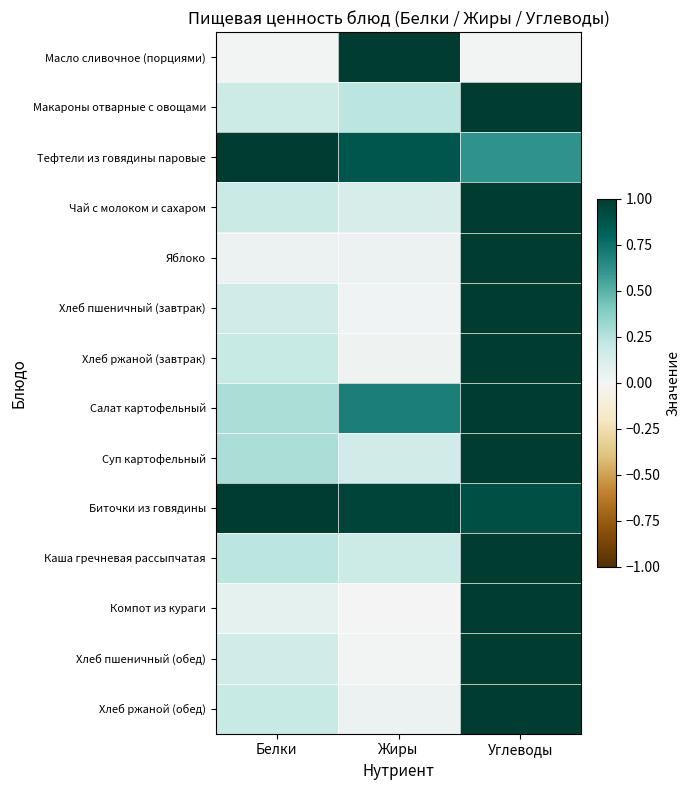

Reading right to left, extract all data points from this chart.

Масло сливочное (порциями): Углеводы=0.0	Жиры=1.0	Белки=0.0
Макароны отварные с овощами: Углеводы=1.0	Жиры=0.2	Белки=0.2
Тефтели из говядины паровые: Углеводы=0.6	Жиры=0.9	Белки=1.0
Чай с молоком и сахаром: Углеводы=1.0	Жиры=0.1	Белки=0.2
Яблоко: Углеводы=1.0	Жиры=0.0	Белки=0.0
Хлеб пшеничный (завтрак): Углеводы=1.0	Жиры=0.0	Белки=0.2
Хлеб ржаной (завтрак): Углеводы=1.0	Жиры=0.0	Белки=0.2
Салат картофельный: Углеводы=1.0	Жиры=0.7	Белки=0.3
Суп картофельный: Углеводы=1.0	Жиры=0.2	Белки=0.3
Биточки из говядины: Углеводы=0.9	Жиры=1.0	Белки=1.0
Каша гречневая рассыпчатая: Углеводы=1.0	Жиры=0.2	Белки=0.2
Компот из кураги: Углеводы=1.0	Жиры=0.0	Белки=0.1
Хлеб пшеничный (обед): Углеводы=1.0	Жиры=0.0	Белки=0.2
Хлеб ржаной (обед): Углеводы=1.0	Жиры=0.0	Белки=0.2